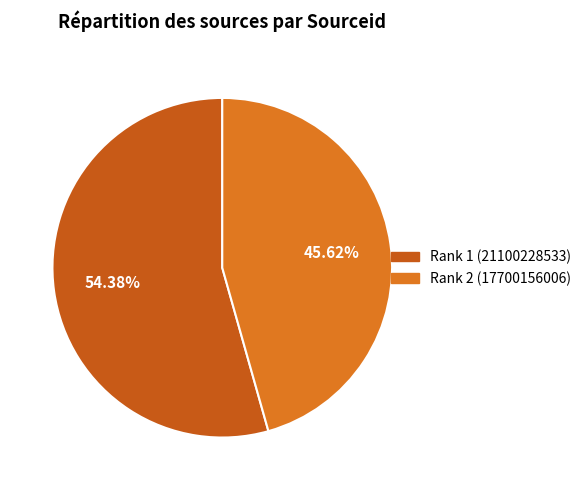

What is the total percentage of Rank 1 (21100228533) and Rank 2 (17700156006)?

100.0%